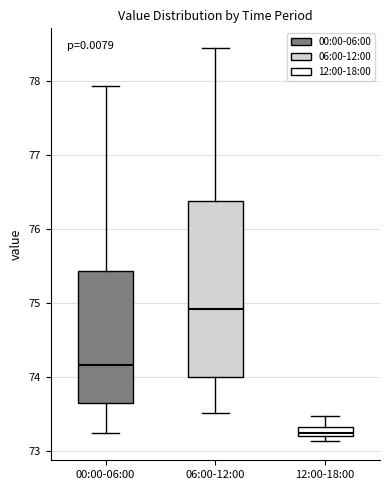

Which box is the tallest, from its lower edge to its upper edge?

06:00-12:00